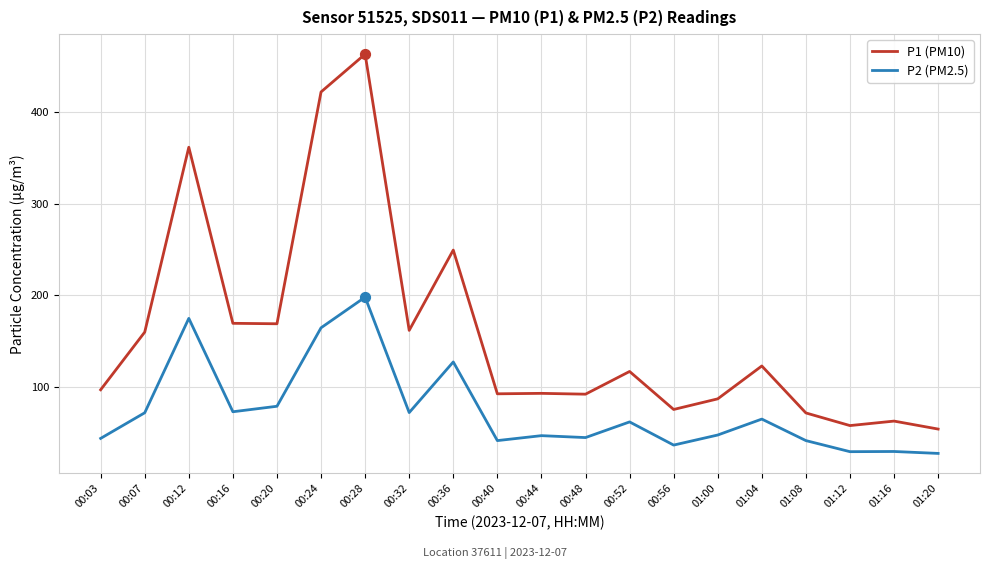

Is the value of P2 (PM2.5) at 00:40 greater than the value of P1 (PM10) at 00:24?

No